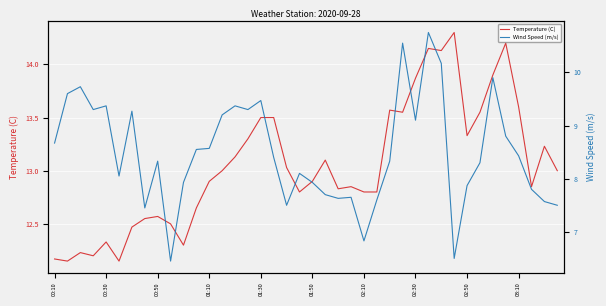

Which label corresponds to the smallest value in the chart?

03:10